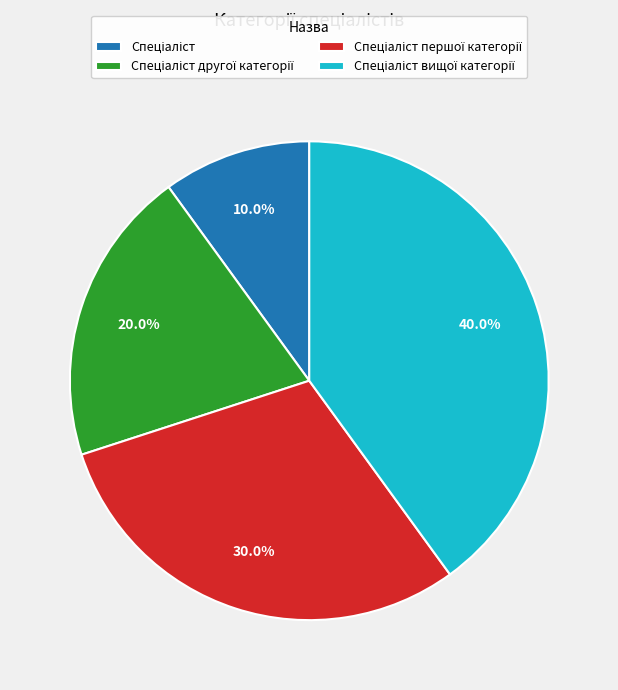

Is there a majority slice in this chart?

No